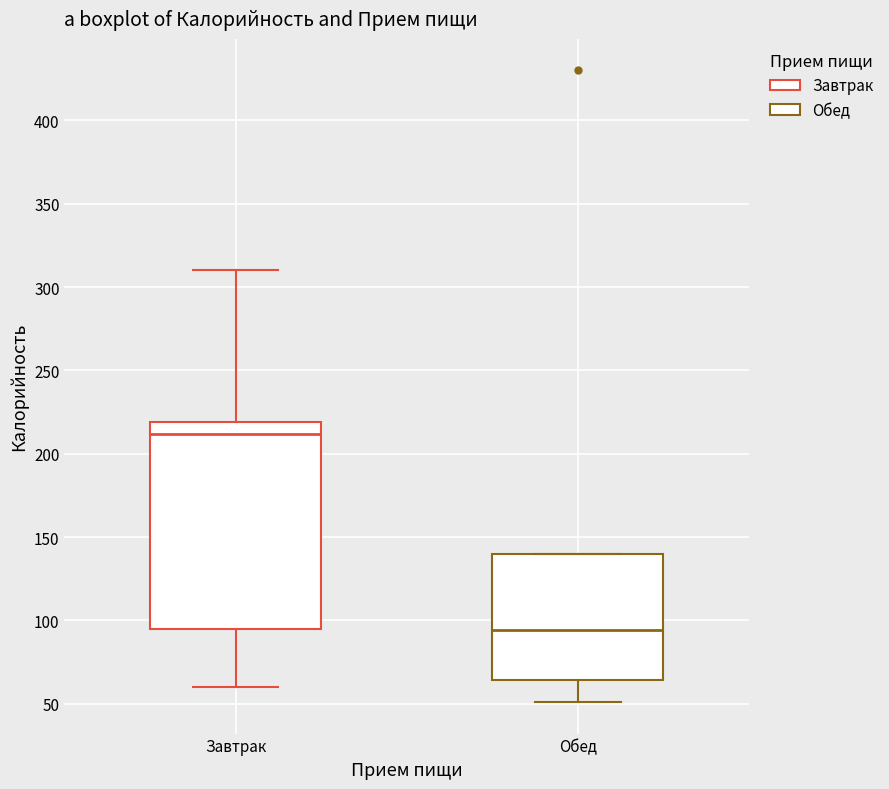

Reading left to right, transcribe this box plot: for each box, give where its median line is, the range the box spans, and where its two whiskers end, as read against the y-axis. The values are not printed on the chart, so give them approximately, as read against the axis.

Завтрак: median 210, box 95 to 220, whiskers 60 to 310
Обед: median 95, box 65 to 140, whiskers 50 to 140